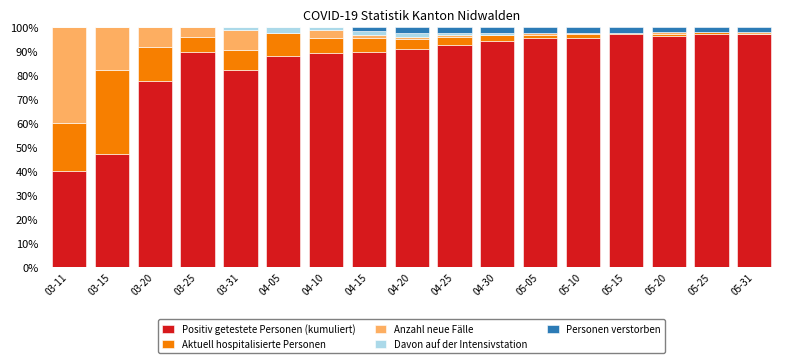

Are the bars horizontal?

No